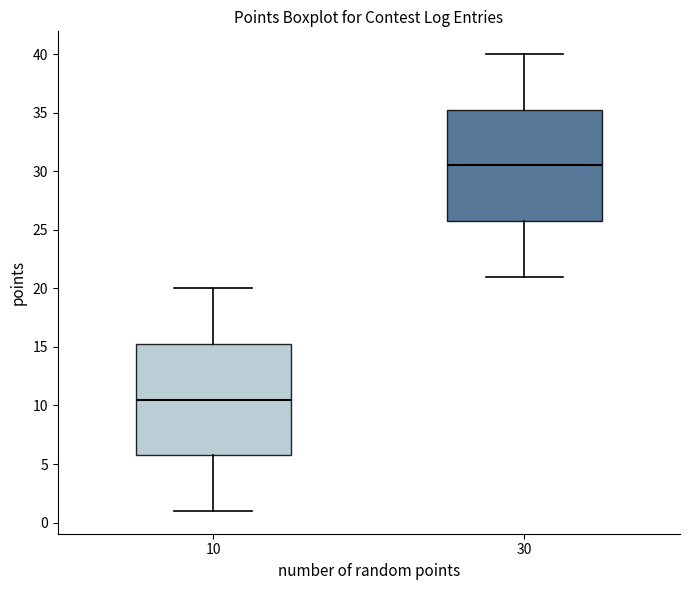

Where is the upper edge of the box at x = 10 on the y-axis? The values are not printed on the chart, so give them approximately, as read against the axis.

15.5